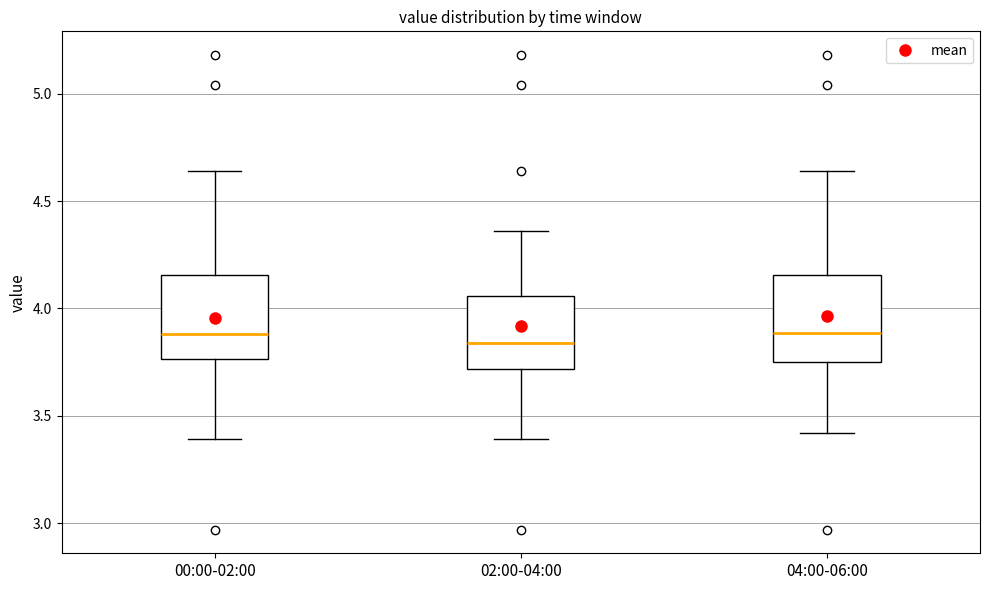

Reading left to right, transcribe this box plot: for each box, give where its median line is, the range the box spans, and where its two whiskers end, as read against the y-axis. The values are not printed on the chart, so give them approximately, as read against the axis.

00:00-02:00: median 3.90, box 3.75 to 4.15, whiskers 3.40 to 4.65
02:00-04:00: median 3.85, box 3.70 to 4.05, whiskers 3.40 to 4.35
04:00-06:00: median 3.90, box 3.75 to 4.15, whiskers 3.40 to 4.65